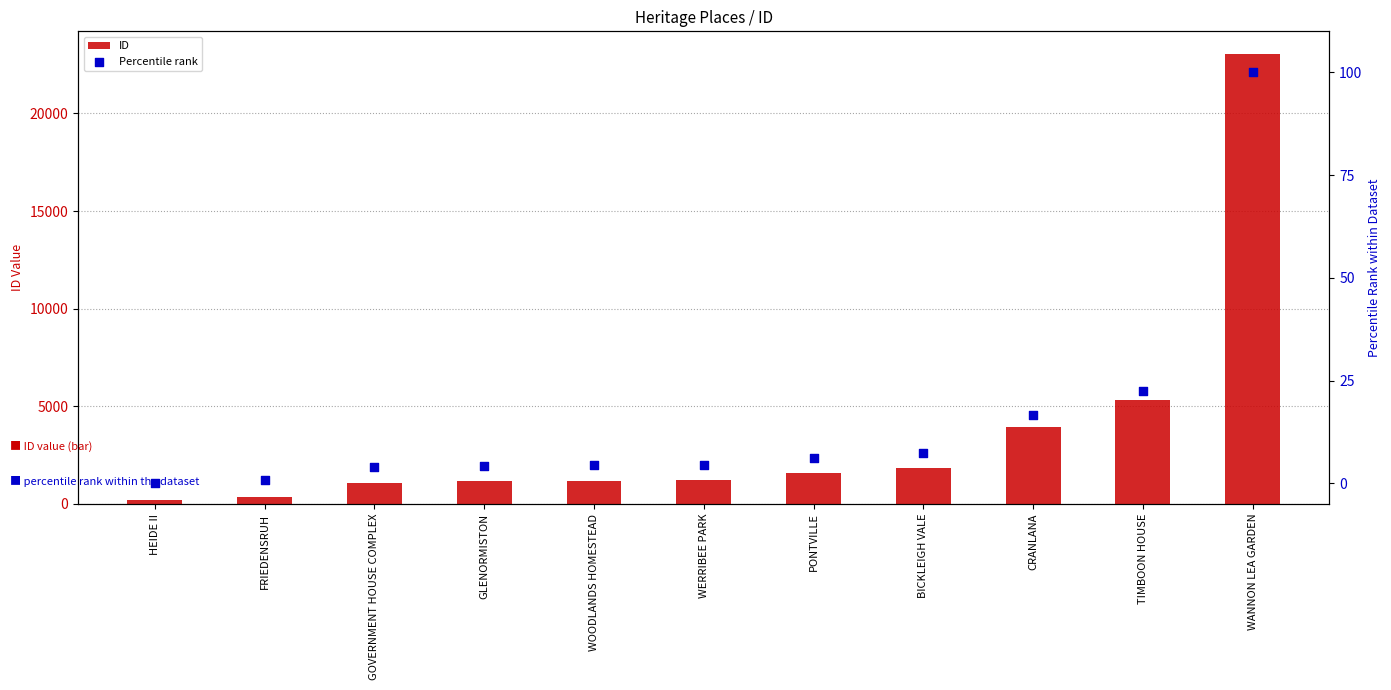

Which series contains the lowest Y value?

Percentile rank